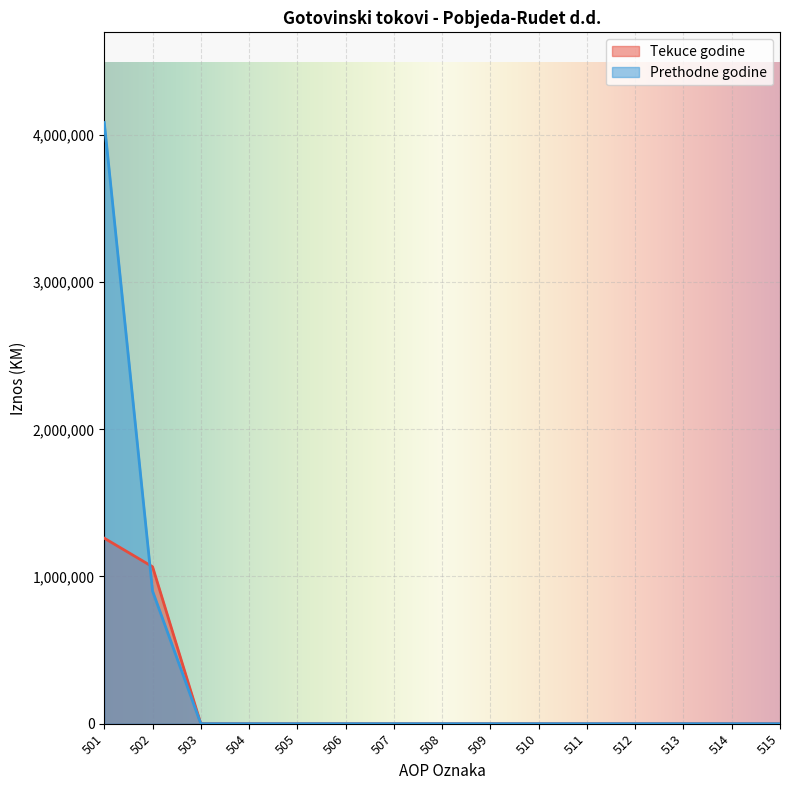

Which has a higher value, 508 or 504?

508